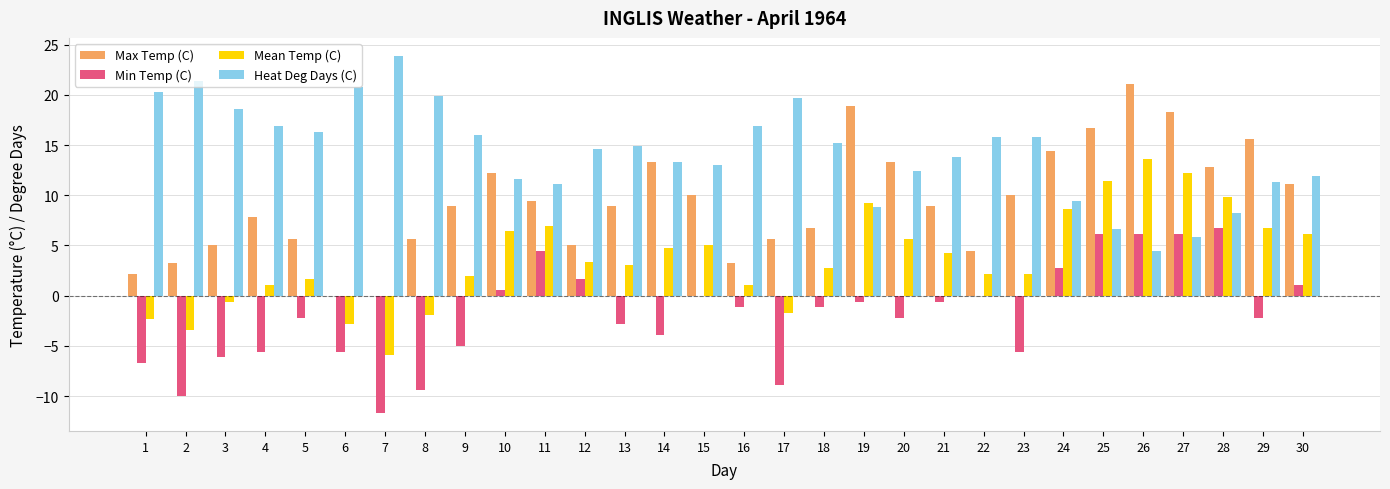

What is the sum of all Min Temp (C) values?

-55.7